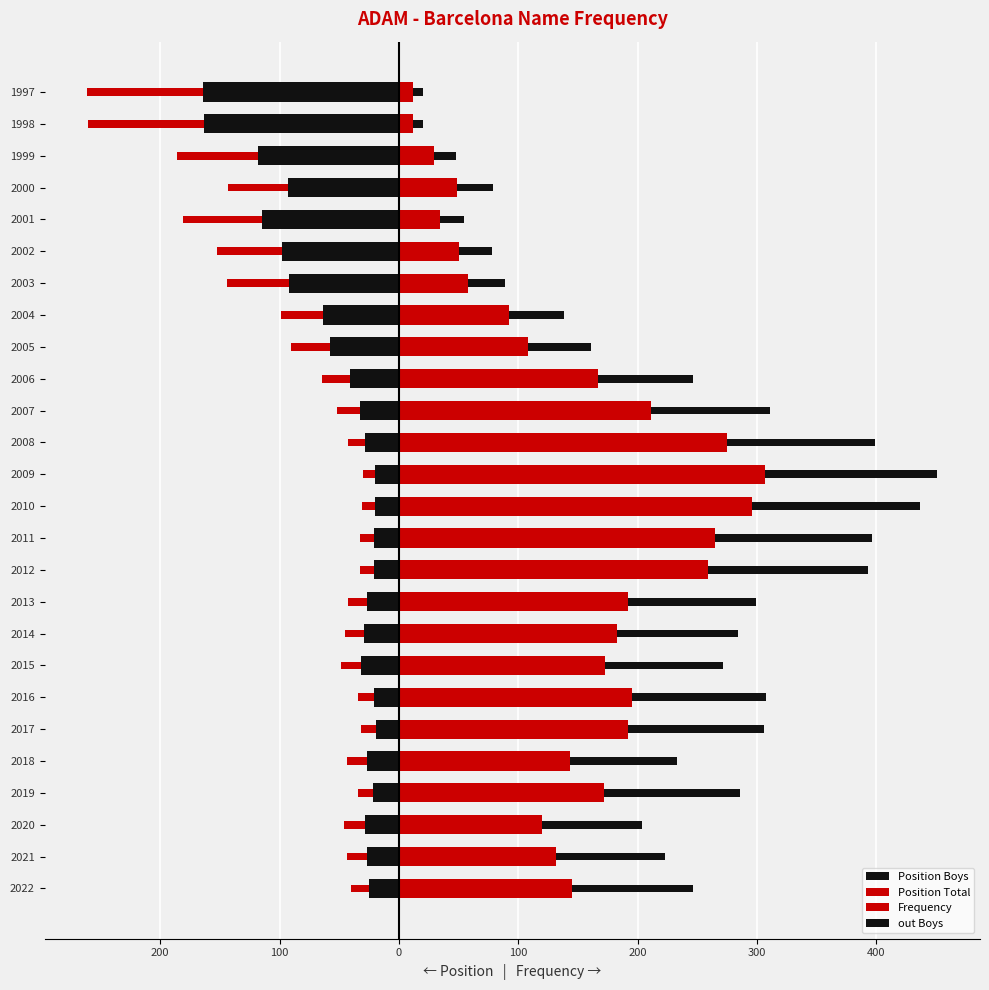

Is the value of Position Boys at 2004 greater than the value of Frequency at 2010?

No